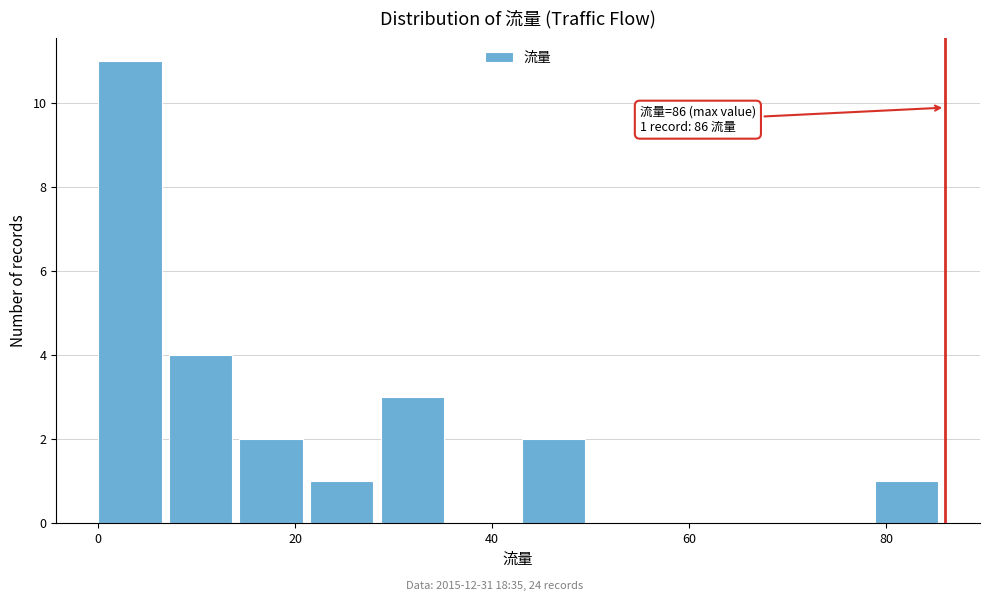

Around what value on the x-axis is the tallest bar? Give the approximate position of its centre, as read against the axis.

4